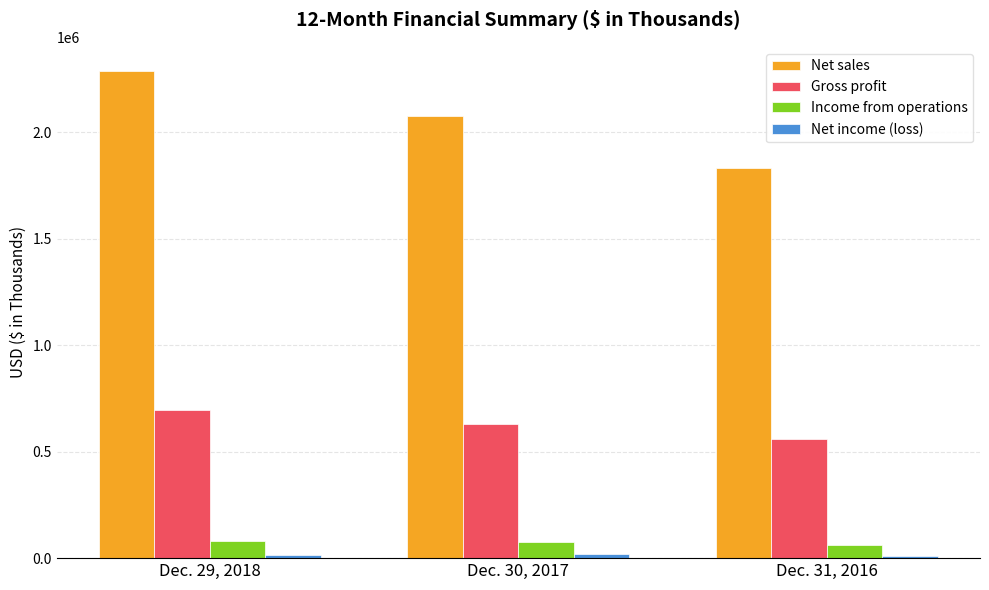

Between Dec. 30, 2017 and Dec. 31, 2016, which series saw the biggest shift?

Net sales